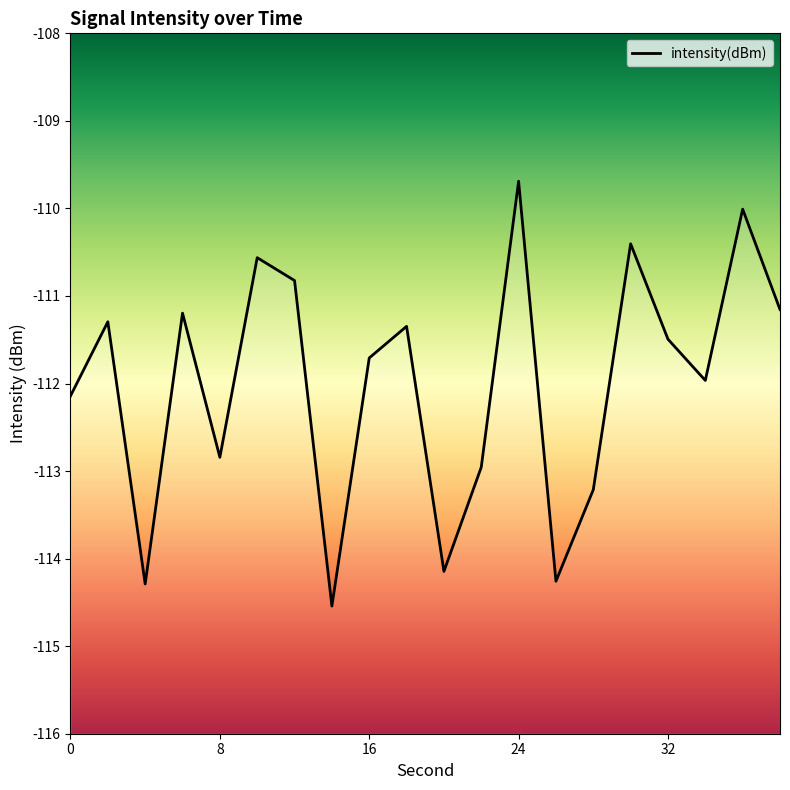

Rank the categories by value from highest to lowest.

24, 36, 30, 10, 12, 38, 6, 2, 18, 32, 16, 34, 0, 8, 22, 28, 20, 26, 4, 14